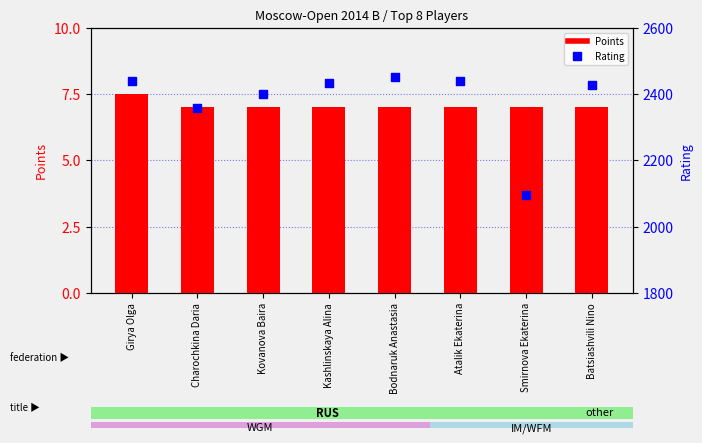

Which series has the widest spread of Y values?

Rating